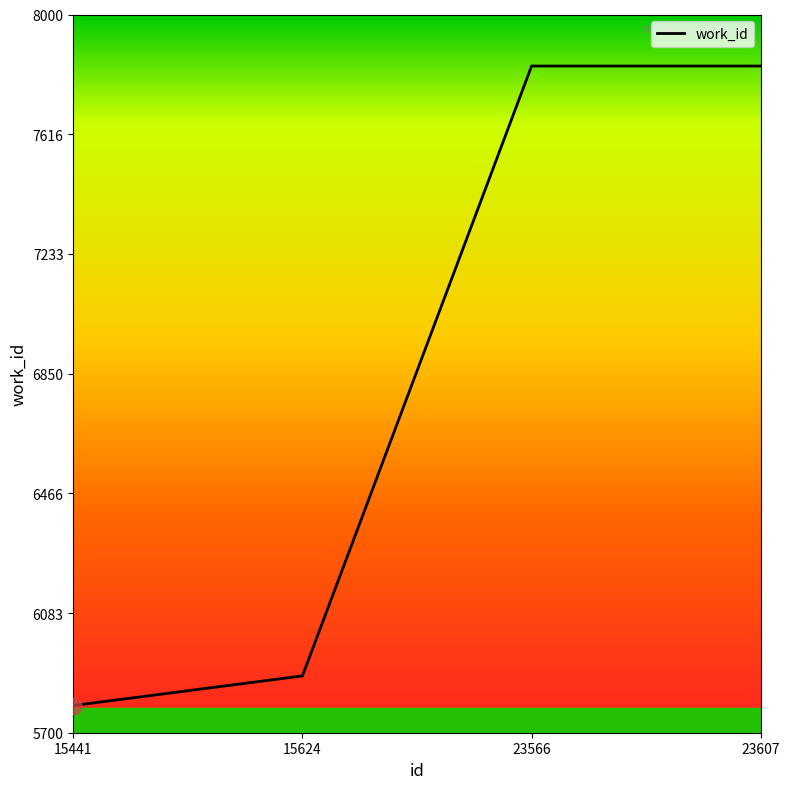

What is the average value?

6835